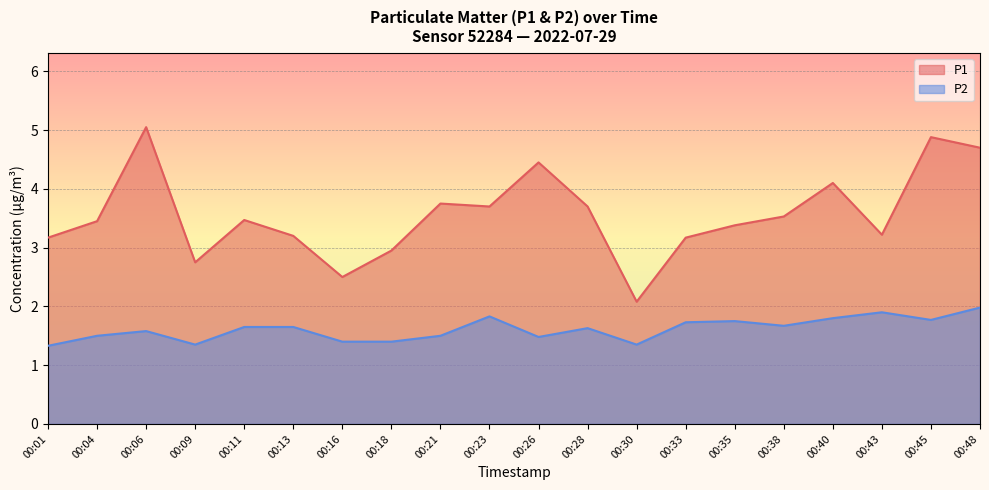

The P1 series shows 3.8 at 00:21. True or false?

True